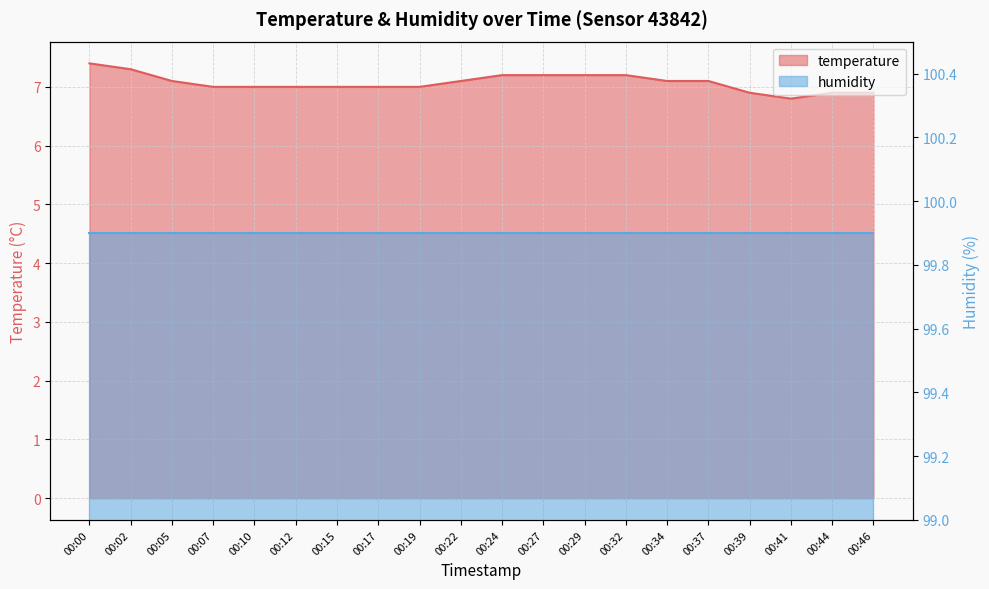

What is the maximum value shown in the chart?

7.4